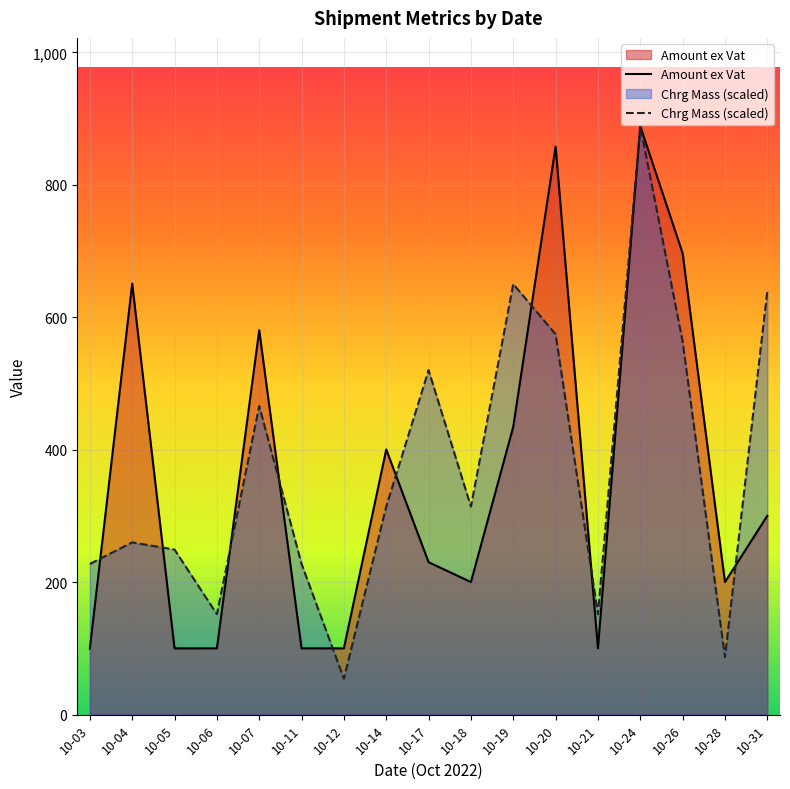

Is the value of Chrg Mass (scaled) at 10-18 greater than the value of Amount ex Vat at 10-18?

Yes